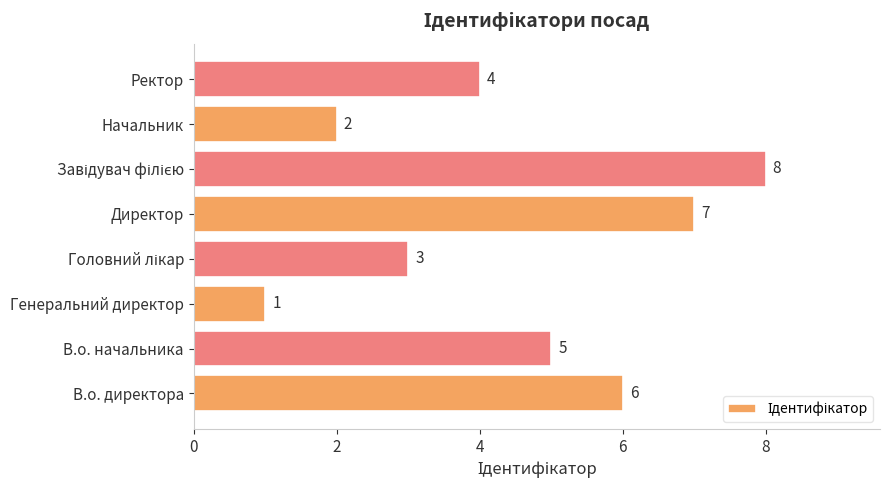

Approximately how many times larger is the value at В.о. директора compared to Ректор?

1.5